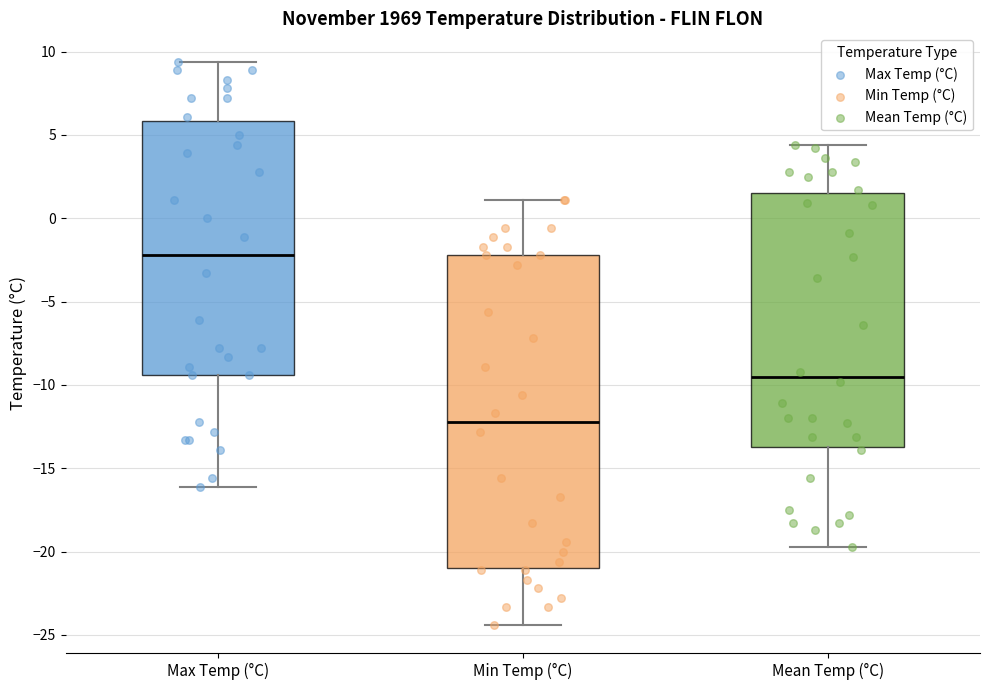

Which box's median line is the lowest?

Min Temp (°C)